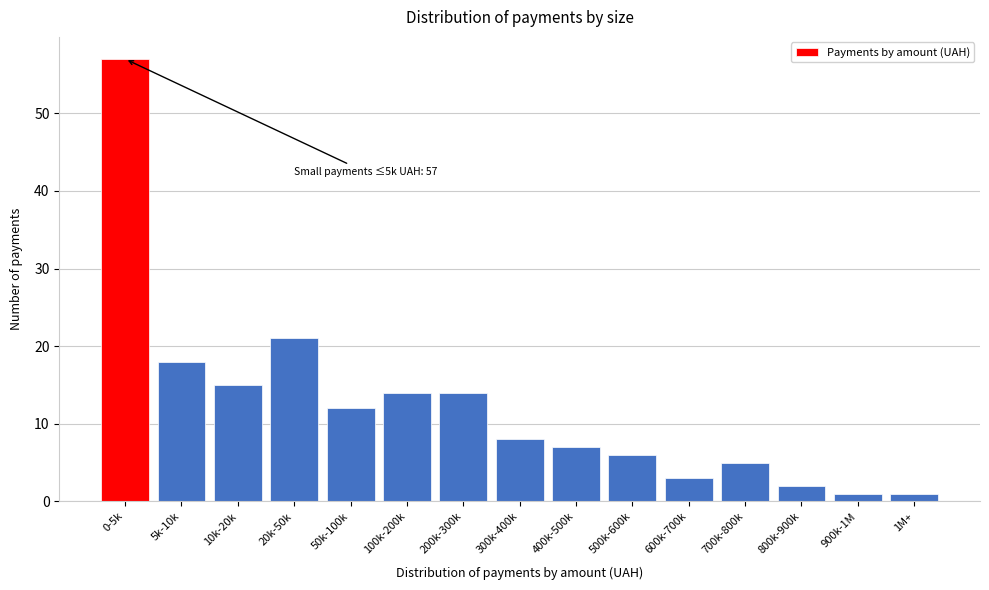

Reading right to left, extract all data points from this chart.

1M+=1	900k-1M=1	800k-900k=2	700k-800k=5	600k-700k=3	500k-600k=6	400k-500k=7	300k-400k=8	200k-300k=14	100k-200k=14	50k-100k=12	20k-50k=21	10k-20k=15	5k-10k=18	0-5k=57